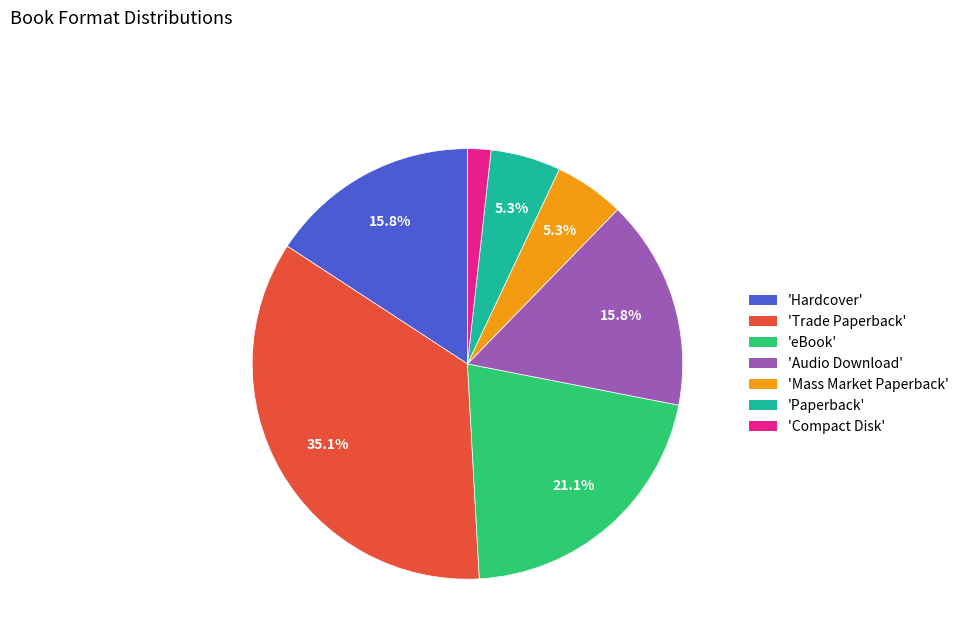

How many segments does this pie chart have?

7